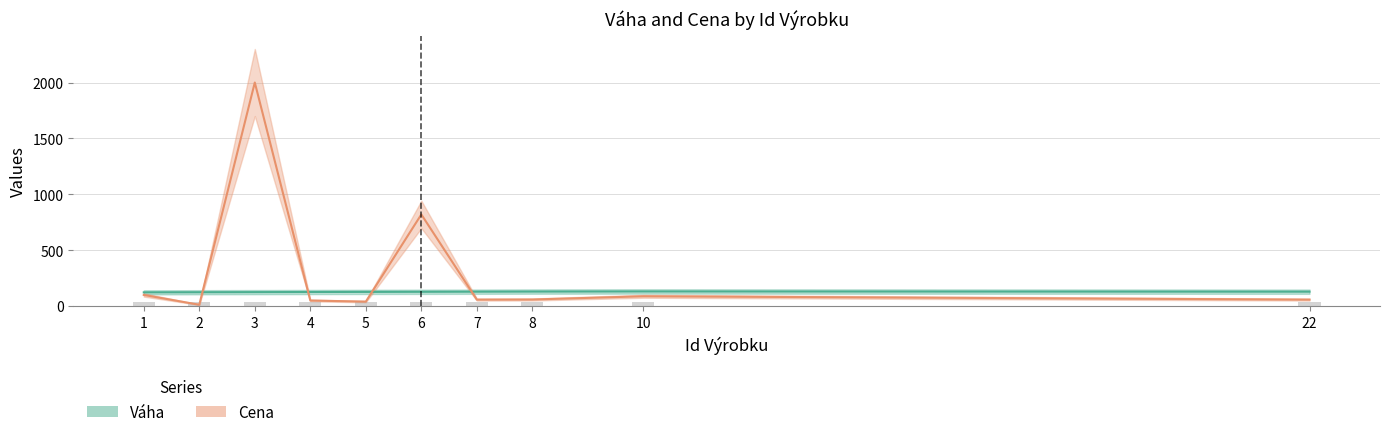

Reading left to right, extract all data points from this chart.

Váha: 1=123	2=124	3=125	4=126	5=127	6=128	7=129	8=130	10=131	22=129
Cena: 1=100	2=12	3=2000	4=50	5=40	6=820	7=58	8=59	10=88	22=58